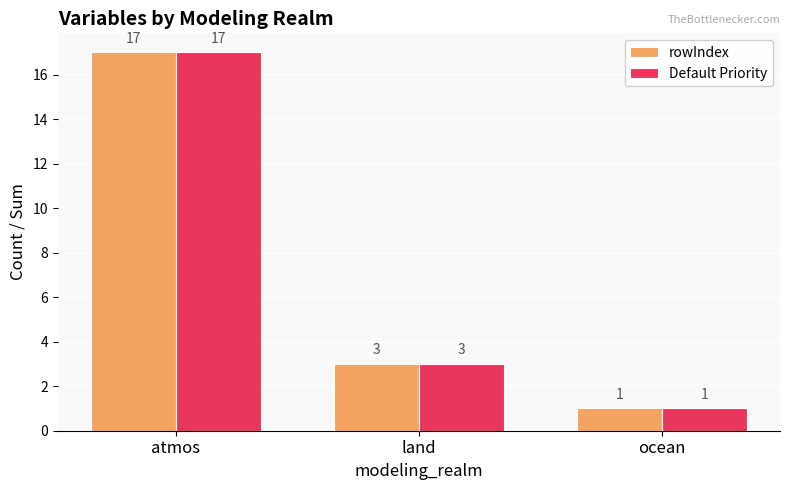

Where does the Default Priority series first go above 3?

atmos